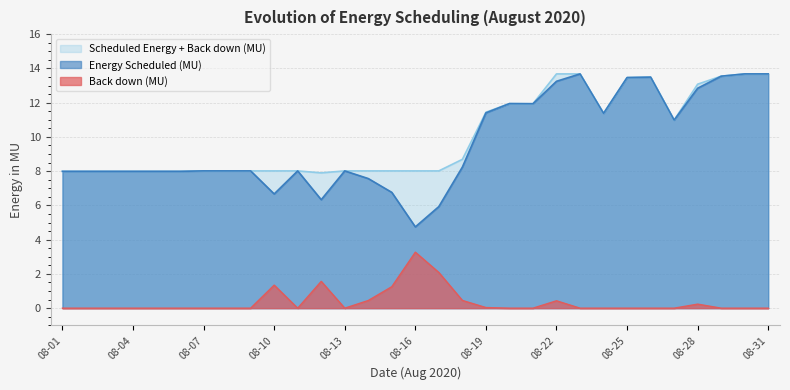

At which label is Scheduled Energy + Back down (MU) closest to 10?

08-27